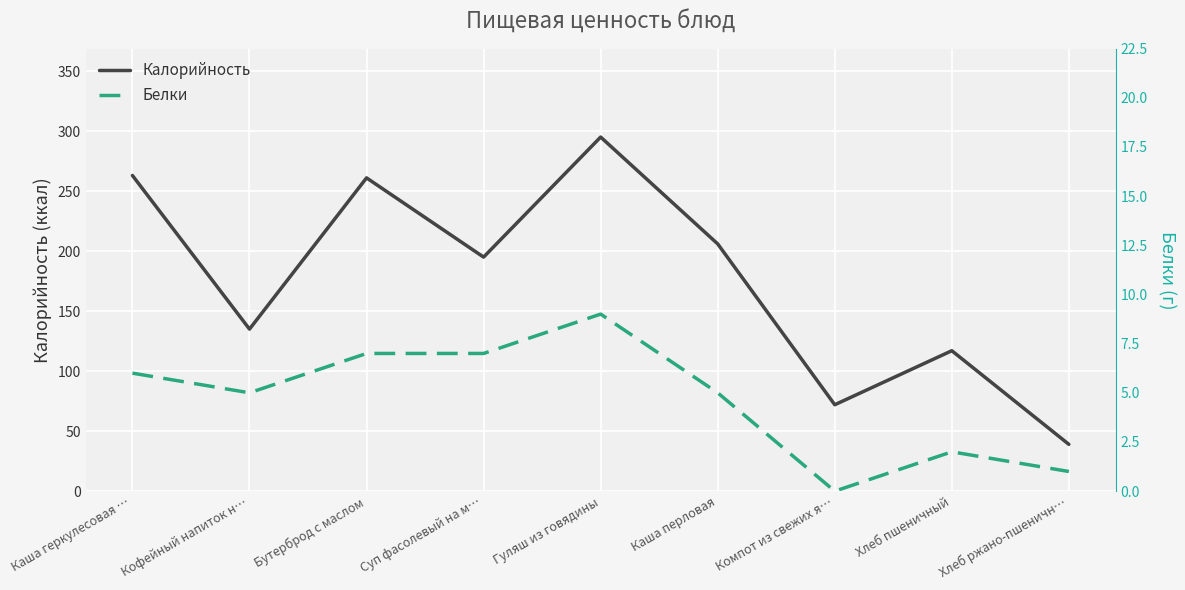

Reading left to right, transcribe all the data shown in this chart.

Калорийность: 263	135	261	195	295	206	72	117	39
Белки: 6	5	7	7	9	5	0	2	1